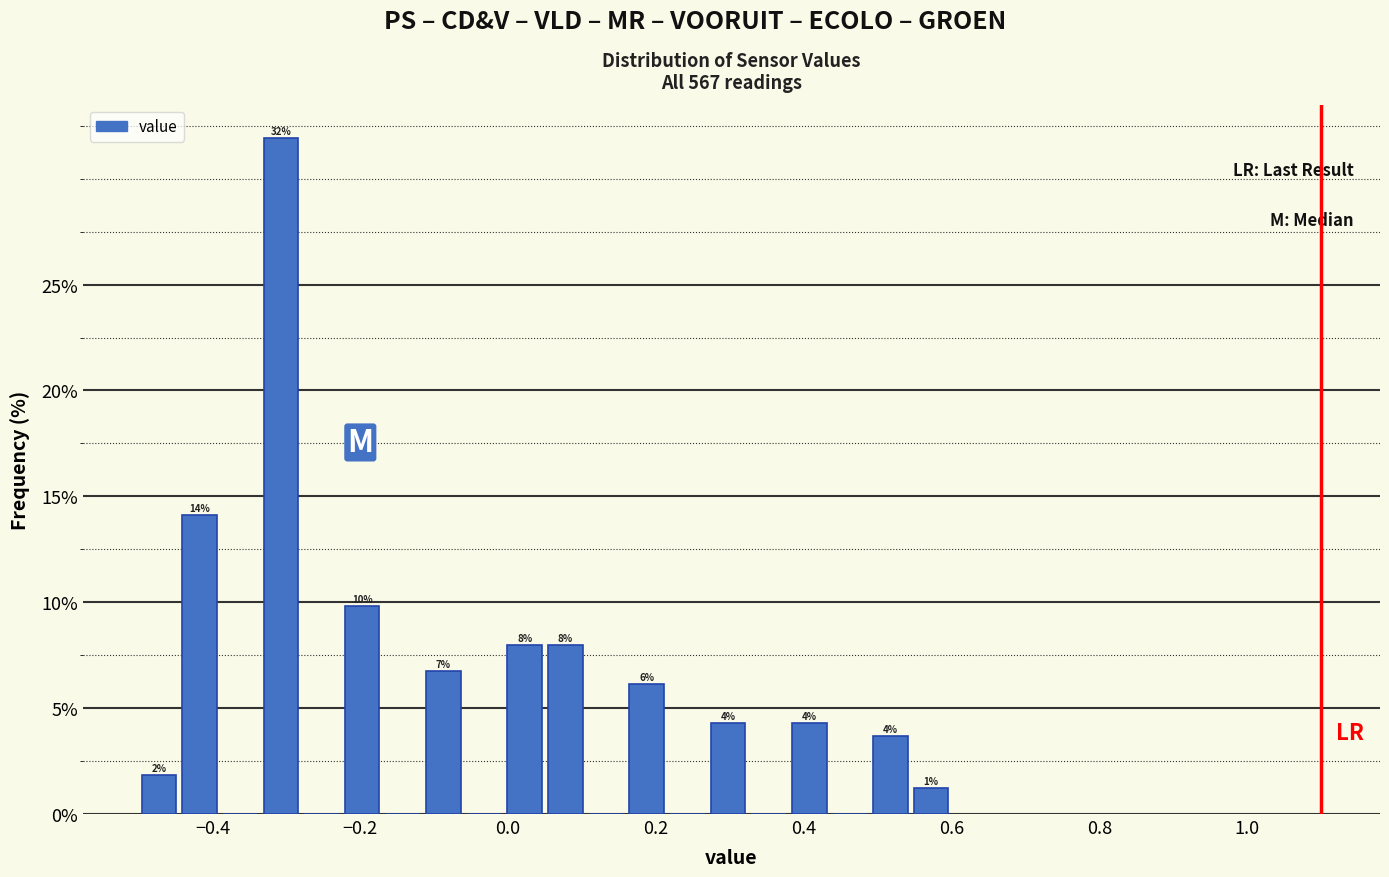

Around what value on the x-axis is the tallest bar? Give the approximate position of its centre, as read against the axis.

-0.30